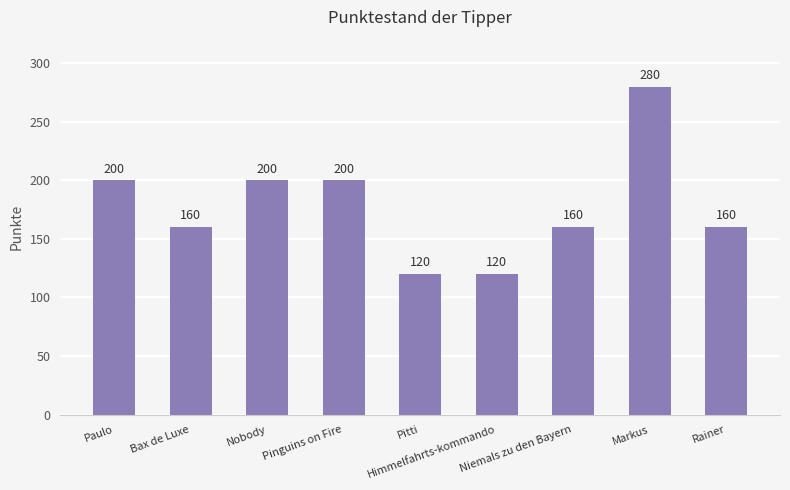

What is the maximum value shown in the chart?

280